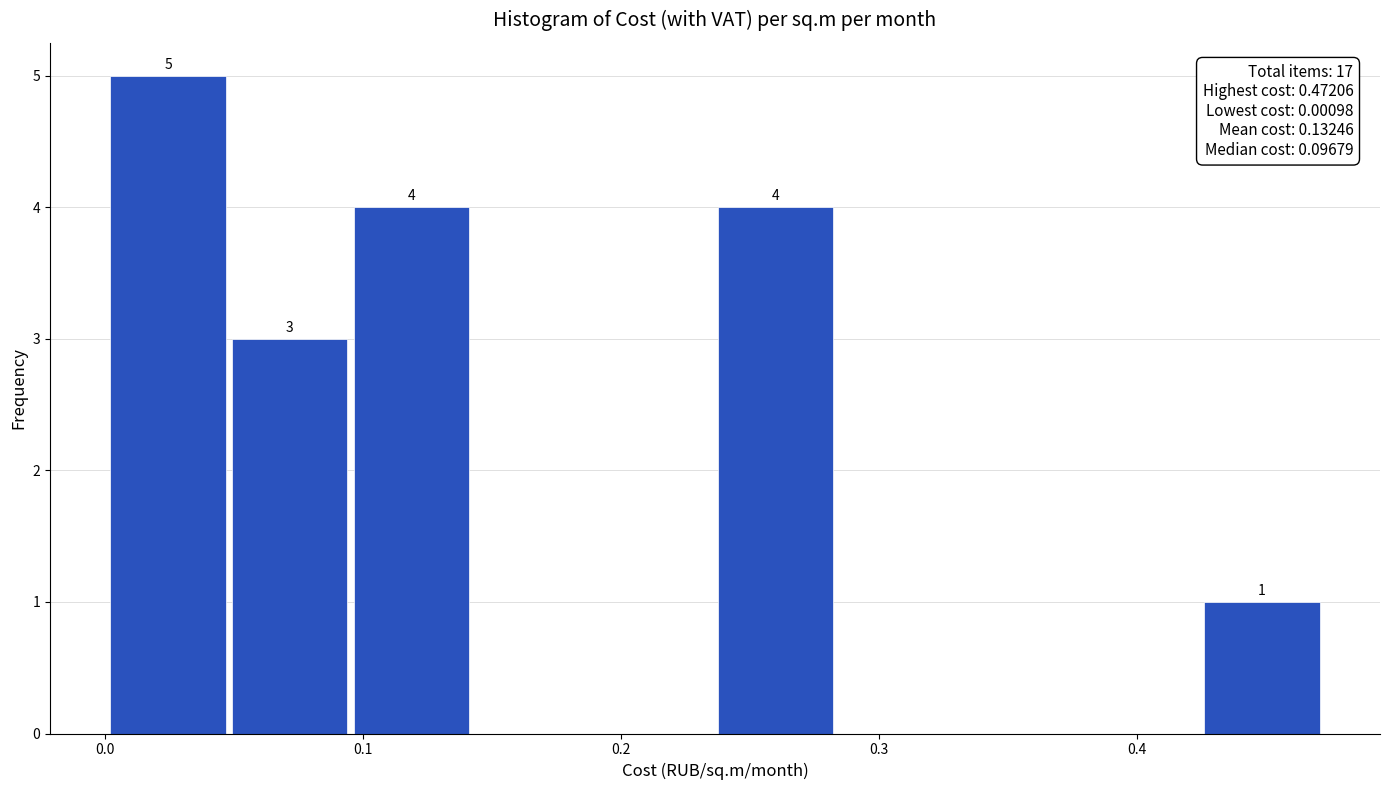

Which range on the x-axis has the tallest bar?

0.00 to 0.05